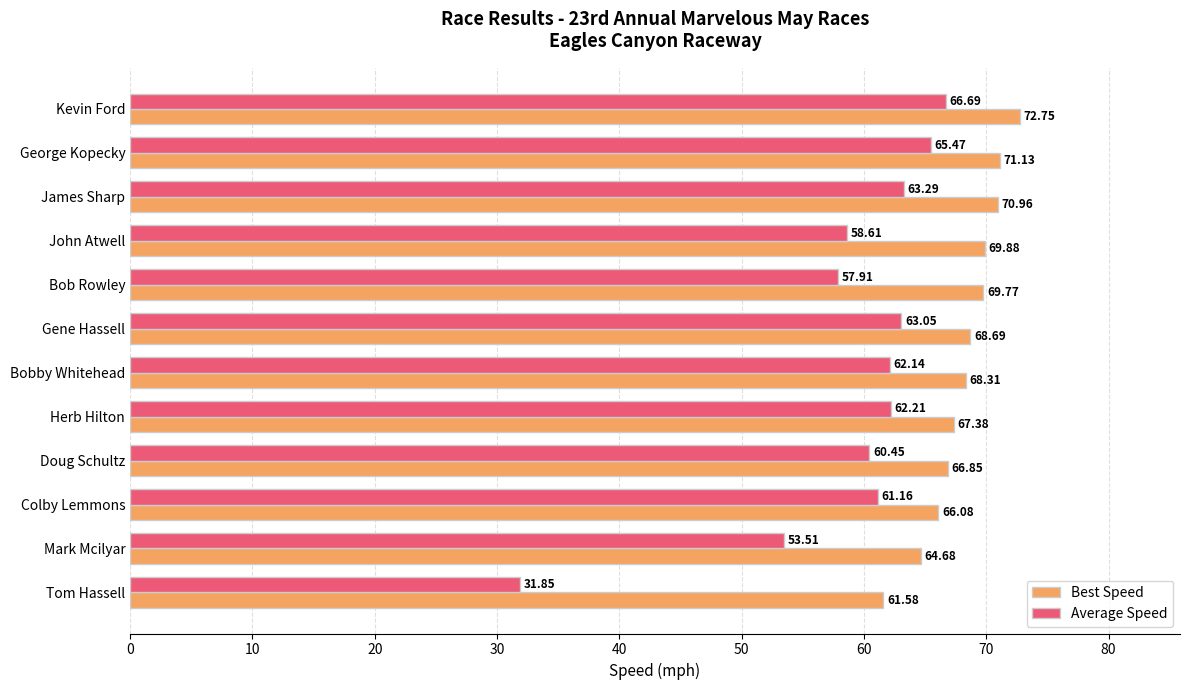

What is the difference between the maximum and minimum values in the Best Speed series?

11.2